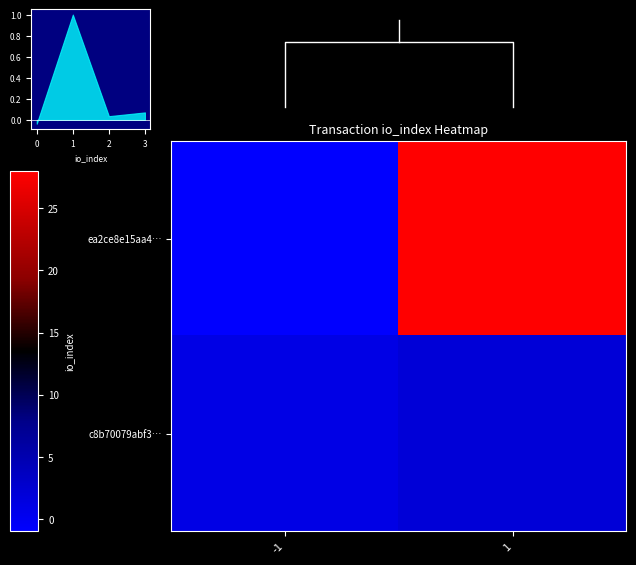

Rank the categories by c8b70079abf3… value from highest to lowest.

1, -1